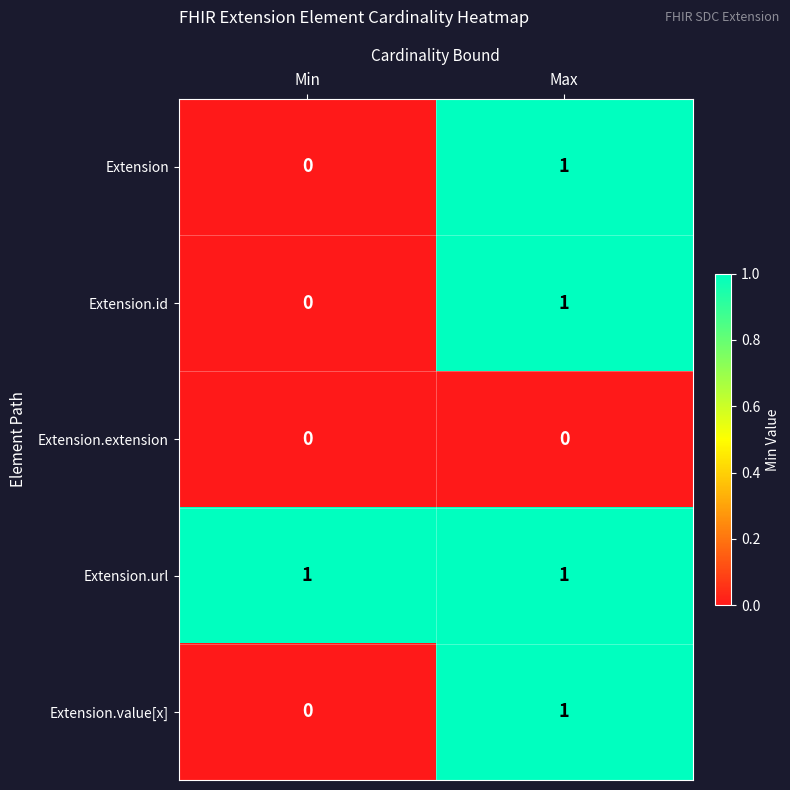

True or false: Extension.url has a value of 1 at Max.

True